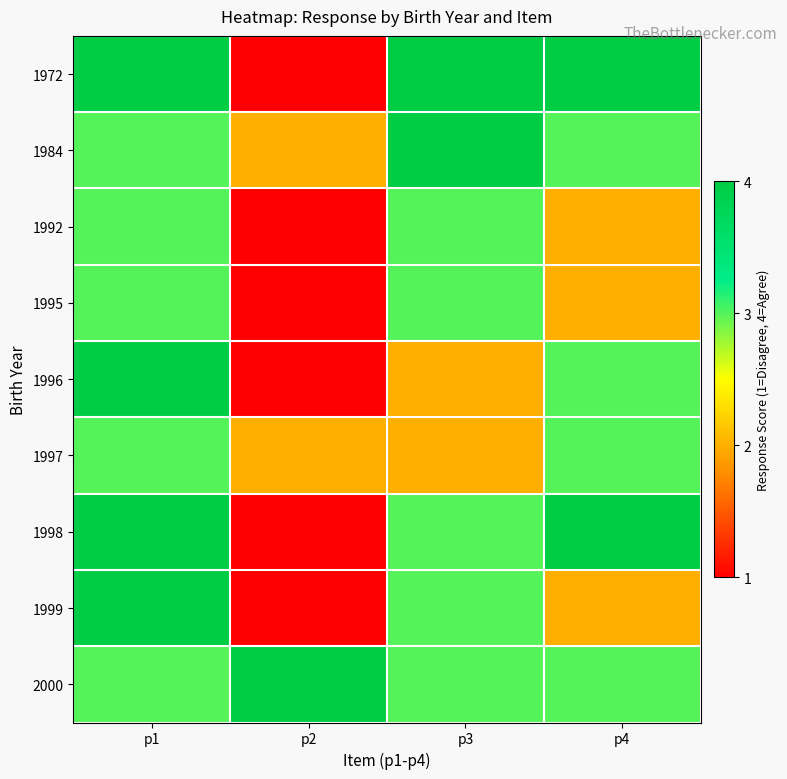

At how many categories does at least one series exceed 2?

4